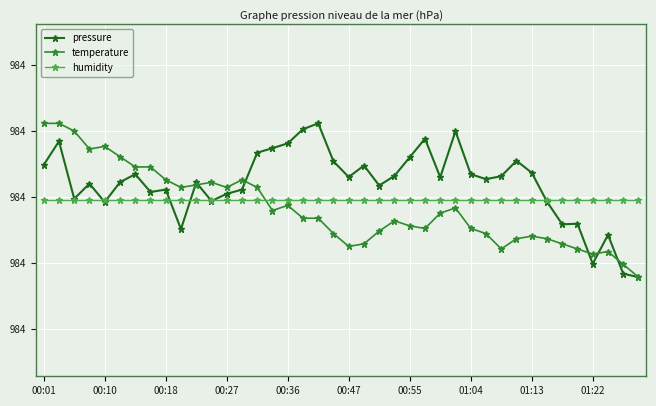

Is this an area chart (filled region under the line)?

No